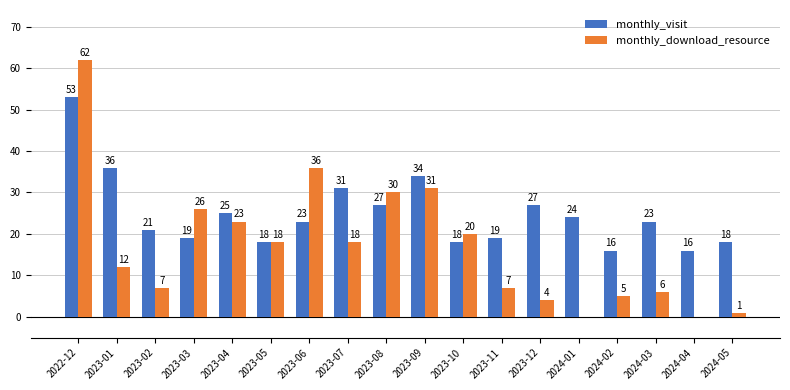

What is the total value across all series at 2022-12?

115